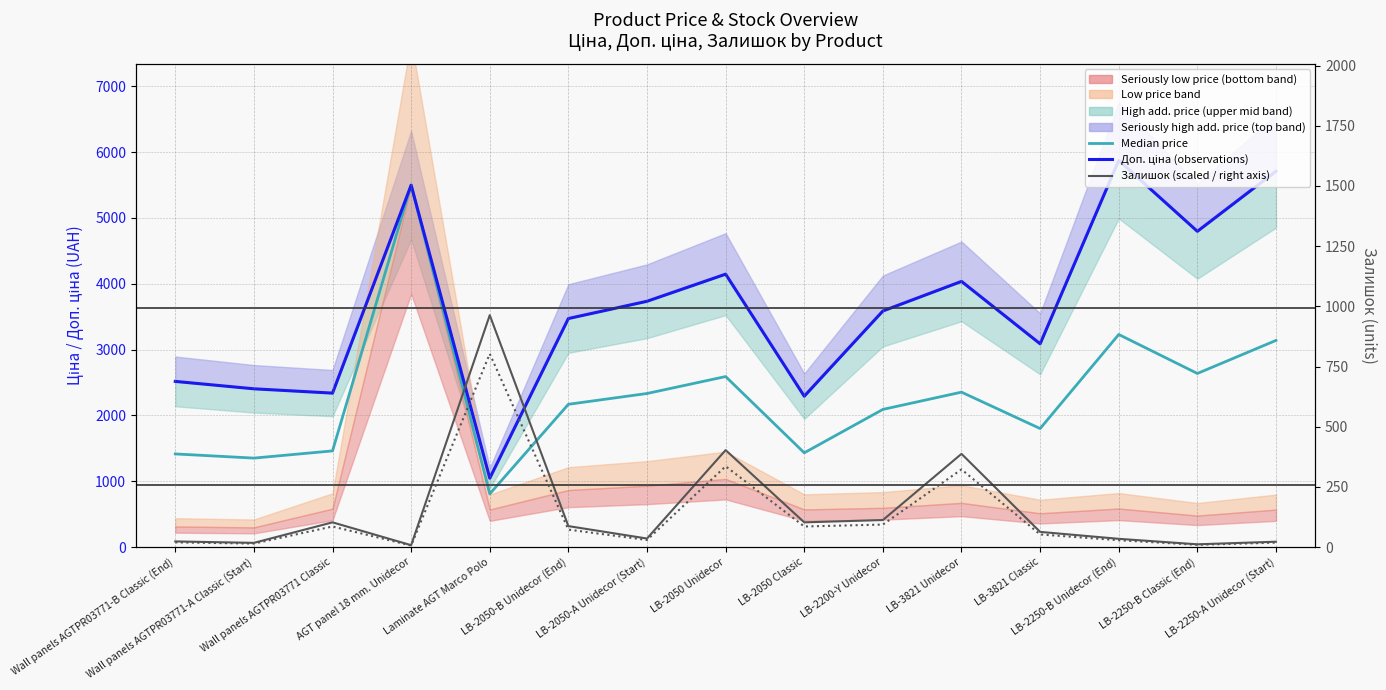

Rank the categories by Доп. ціна (observations) value from lowest to highest.

Laminate AGT Marco Polo, LB-2050 Classic, Wall panels AGTPR03771 Classic, Wall panels AGTPR03771-A Classic (Start), Wall panels AGTPR03771-B Classic (End), LB-3821 Classic, LB-2050-B Unidecor (End), LB-2200-Y Unidecor, LB-2050-A Unidecor (Start), LB-3821 Unidecor, LB-2050 Unidecor, LB-2250-B Classic (End), AGT panel 18 mm. Unidecor, LB-2250-A Unidecor (Start), LB-2250-B Unidecor (End)